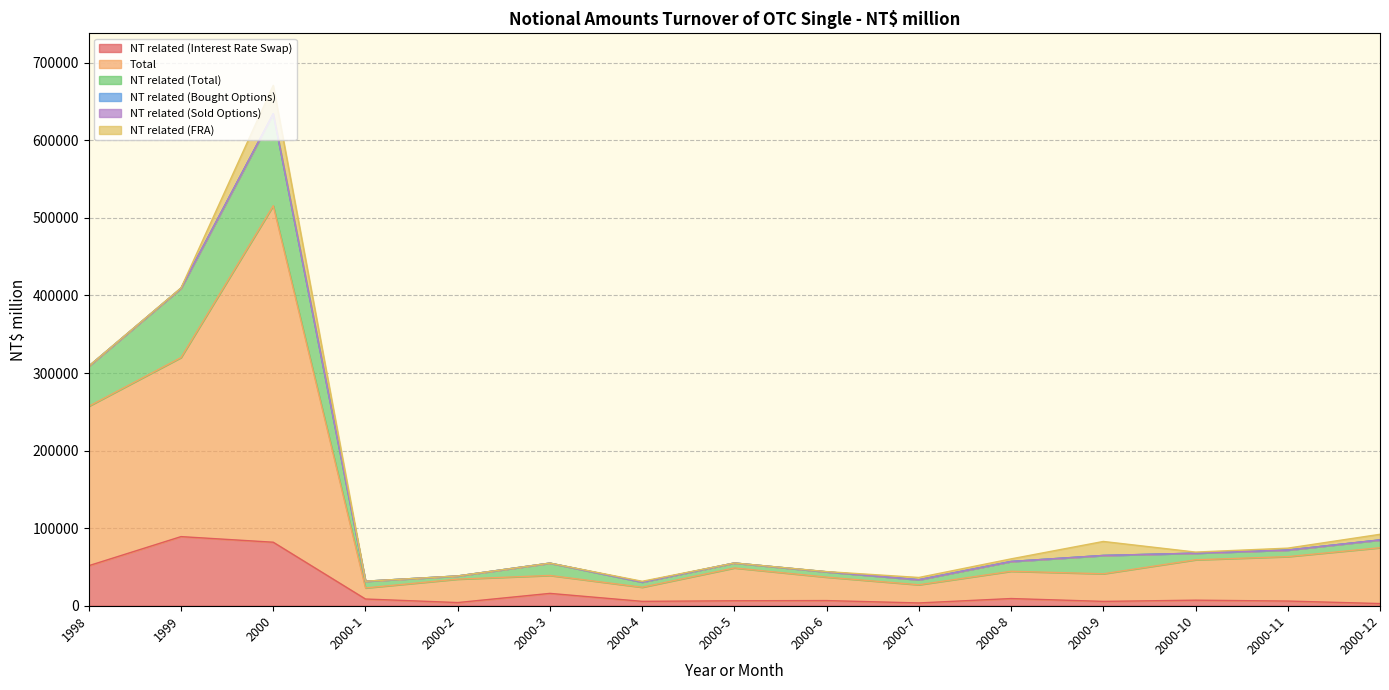

True or false: NT related (Interest Rate Swap) and Total intersect in this chart.

False